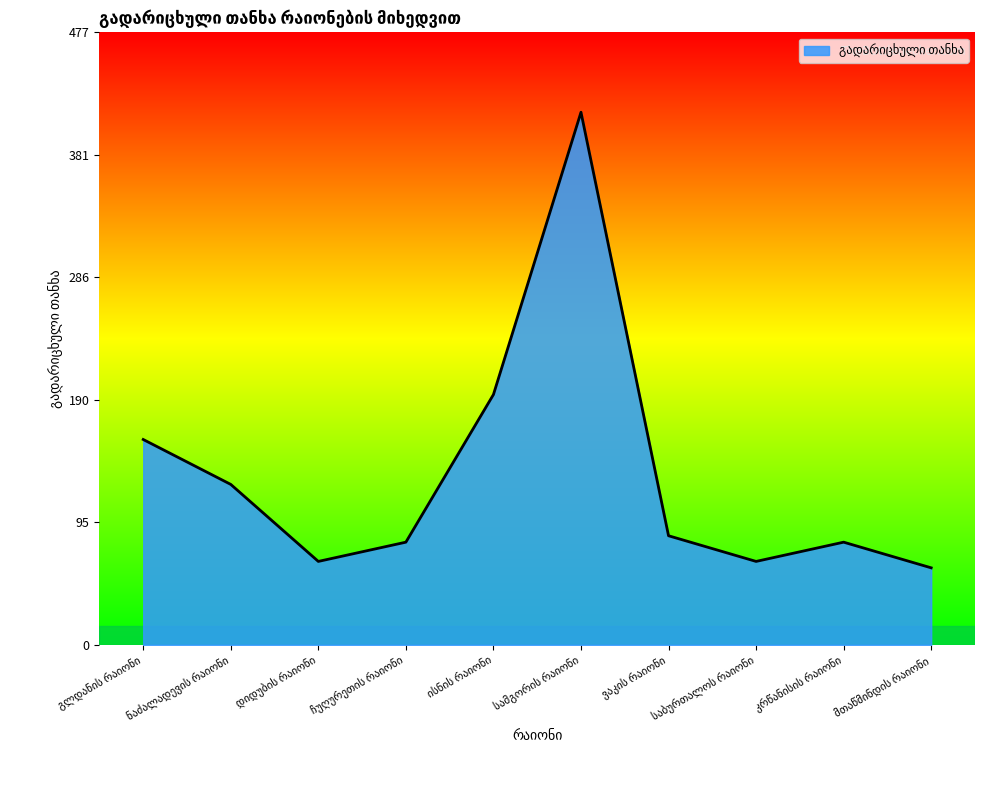

Reading left to right, what are all the values shown in this chart?

160	125	65	80	195	415	85	65	80	60